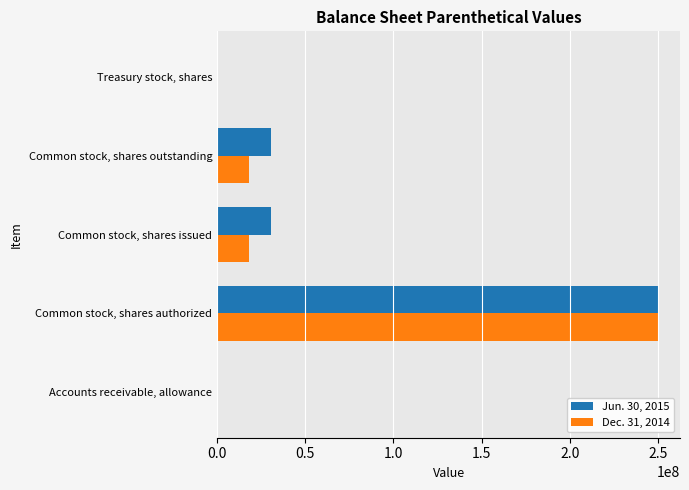

Which label corresponds to the largest value in the chart?

Common stock, shares authorized